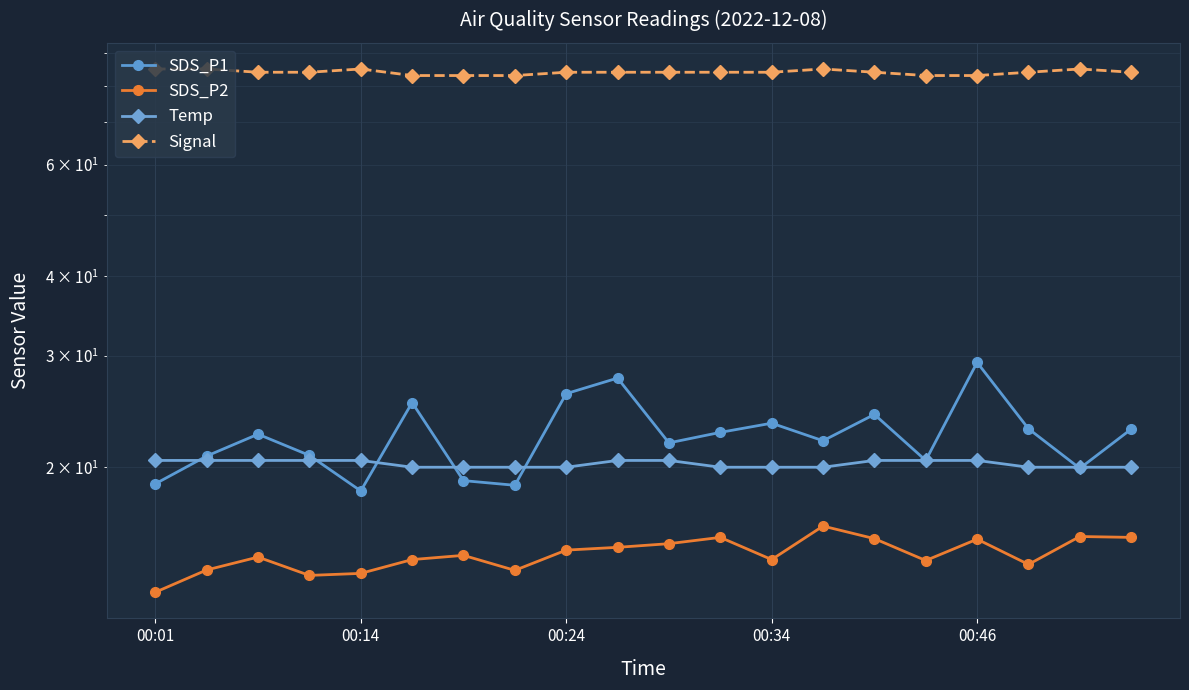

True or false: Temp has more than 1 points higher than both neighbors.

False